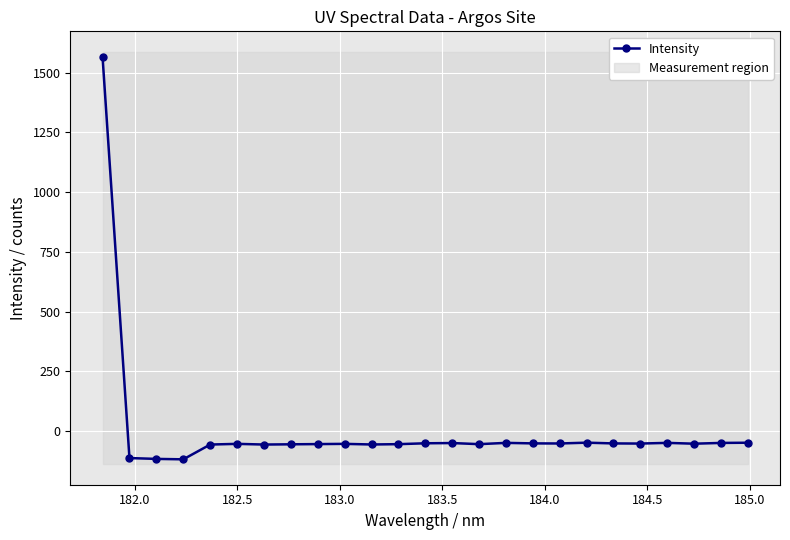

What is the value of the Intensity point at the 24th from the left?

-49.7